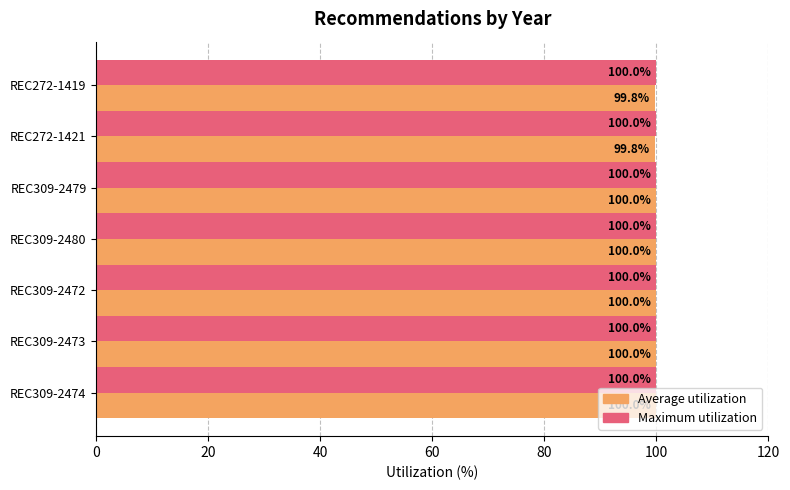

What is the greatest value displayed?

100.0